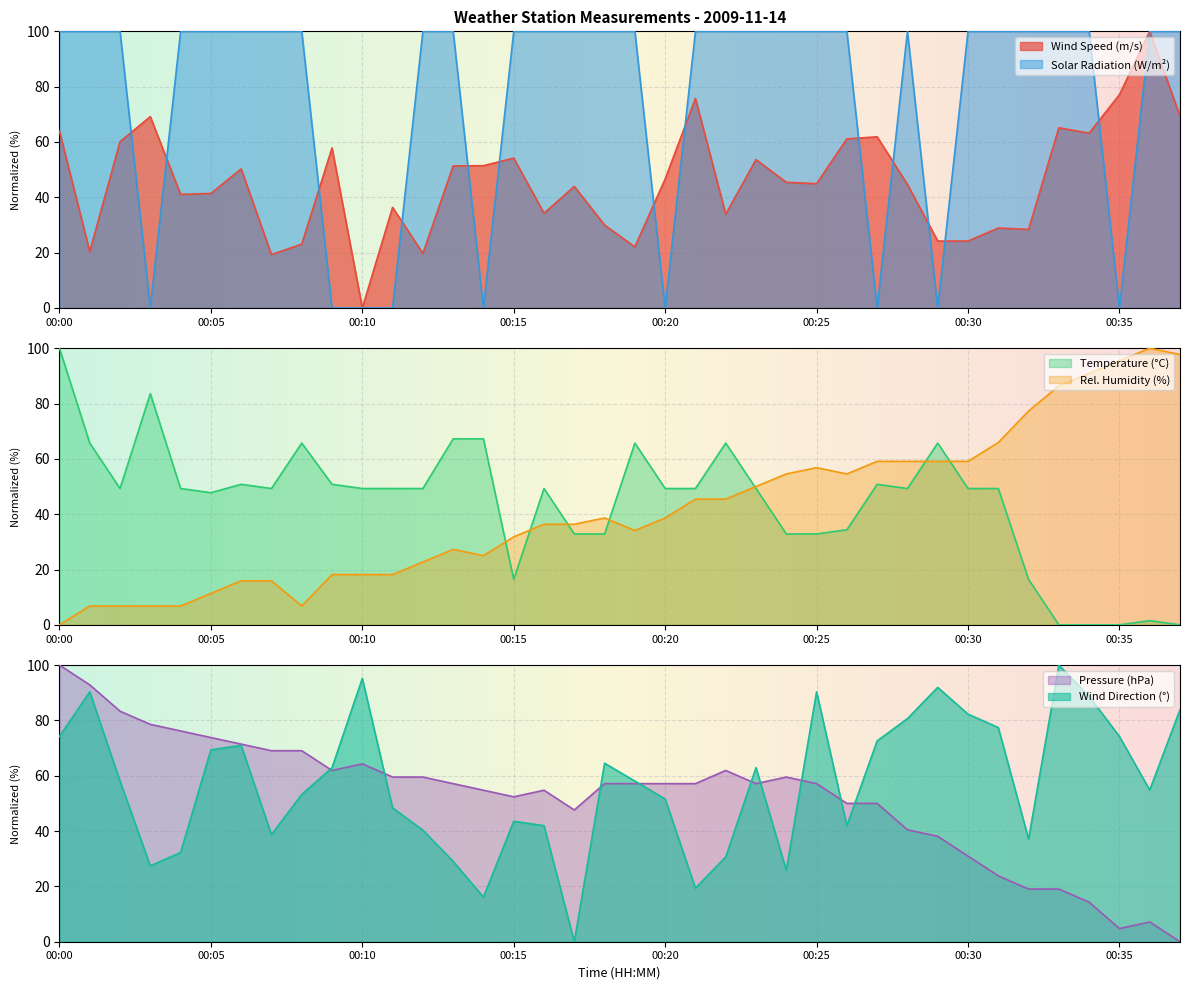

At which category does DirAvg reach its first local valley?

00:03